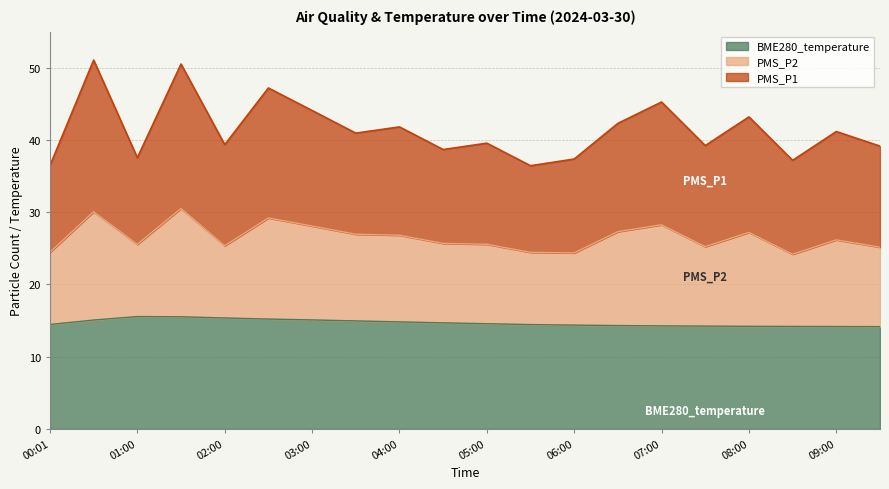

The PMS_P1 series shows 42.3 at 06:30. True or false?

True